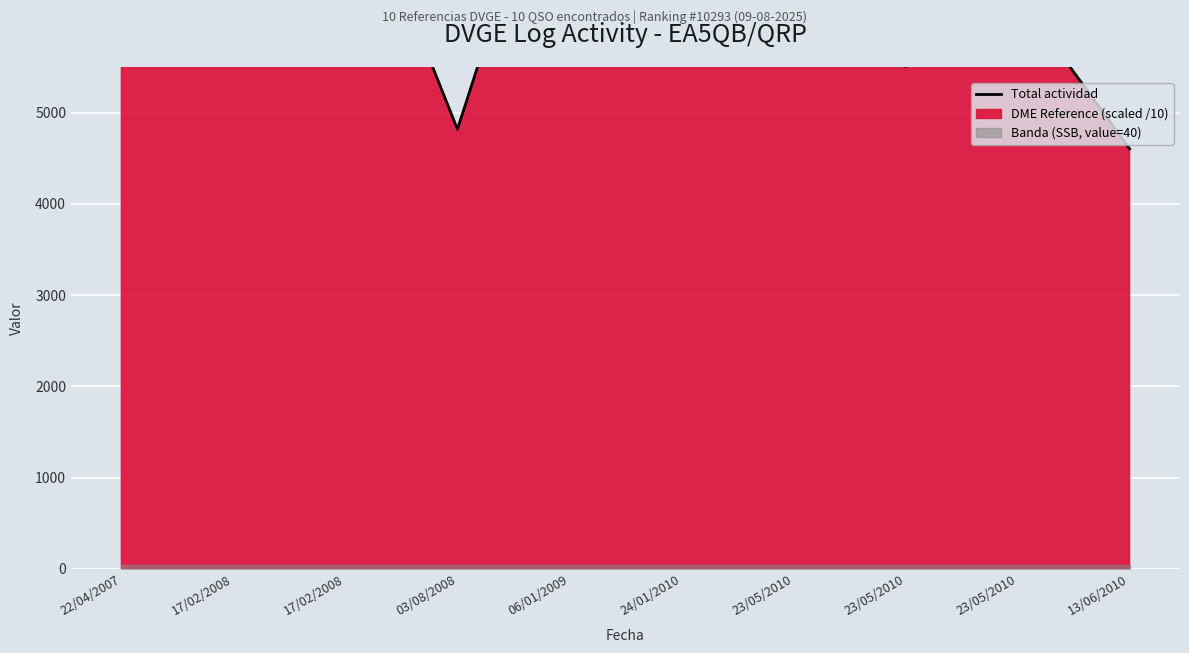

The chart shows a value of 8712.2 at 22/04/2007. True or false?

True